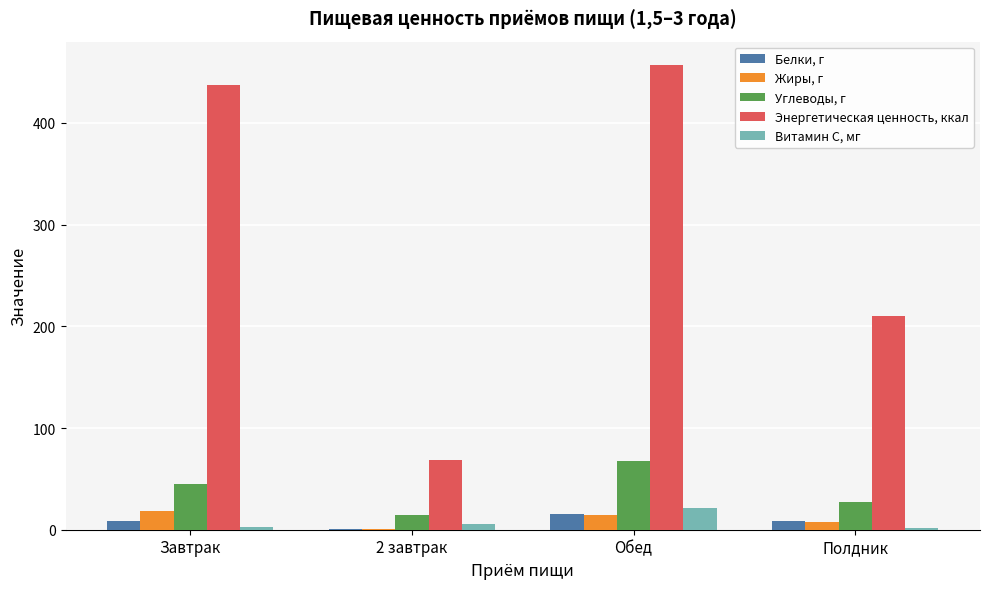

The value of Энергетическая ценность, ккал at 2 завтрак is 100.6. True or false?

False